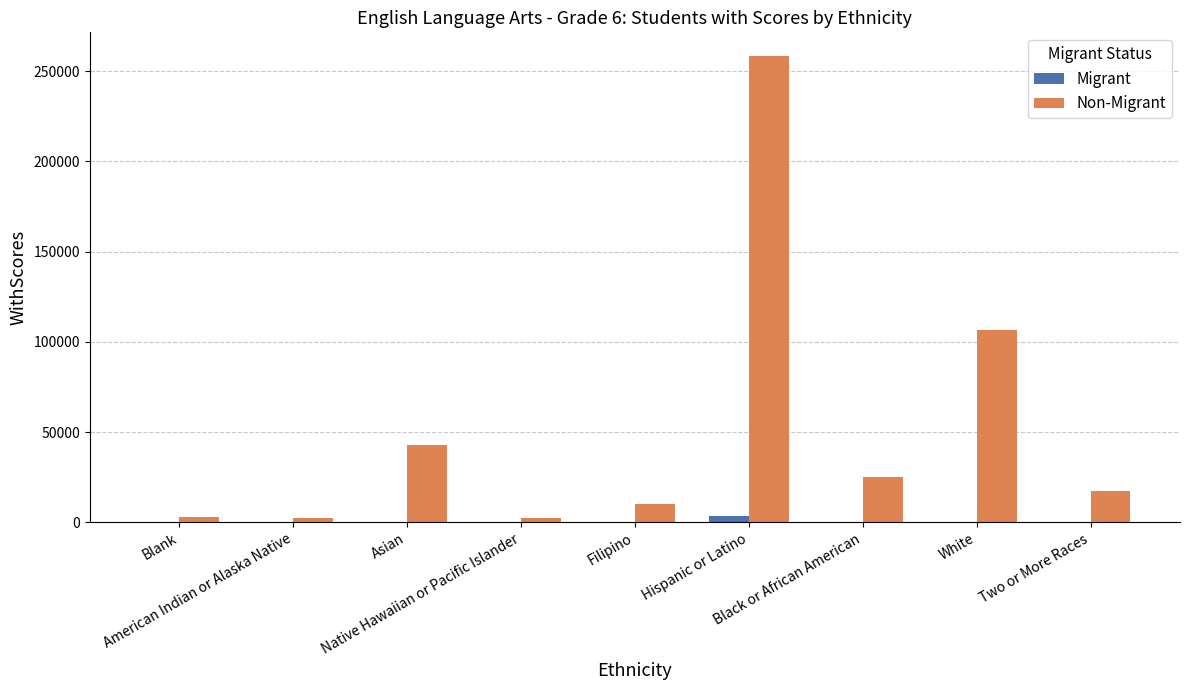

What is the difference between the Non-Migrant values at Black or African American and Native Hawaiian or Pacific Islander?

22921